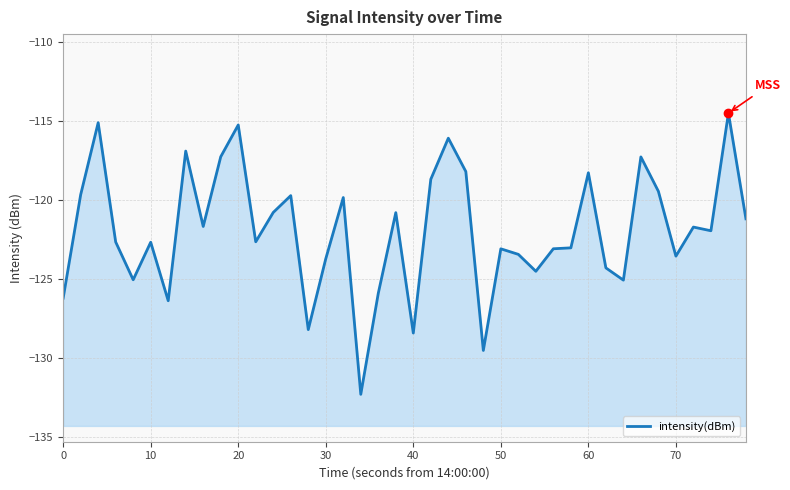

Reading left to right, what are all the values shown in this chart?

-126.2	-119.7	-115.1	-122.7	-125.1	-122.7	-126.4	-116.9	-121.7	-117.3	-115.3	-122.7	-120.8	-119.7	-128.2	-123.7	-119.8	-132.3	-125.9	-120.8	-128.4	-118.7	-116.1	-118.2	-129.5	-123.1	-123.4	-124.5	-123.1	-123.0	-118.3	-124.3	-125.1	-117.3	-119.5	-123.6	-121.7	-122.0	-114.5	-121.2